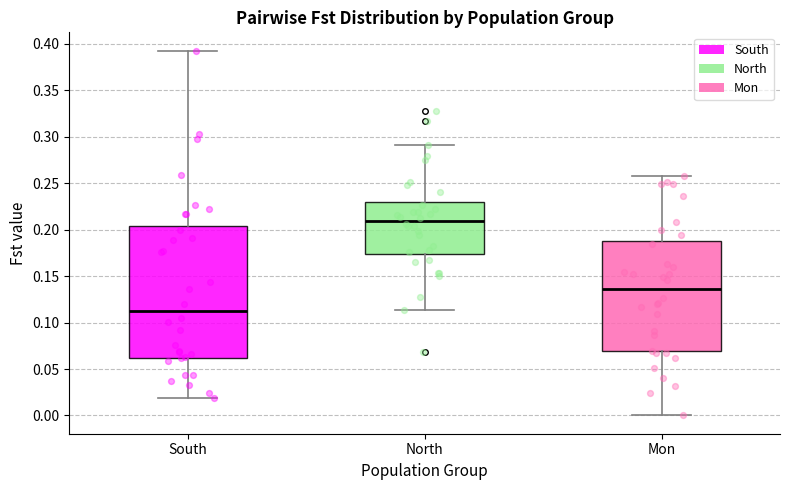

Comparing the boxes themselves (not the whiskers), which one is the tallest?

South